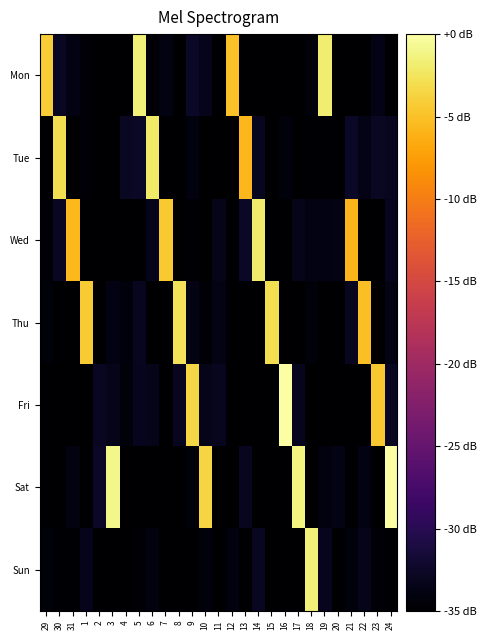

At which category is the sum across all series the highest?

24